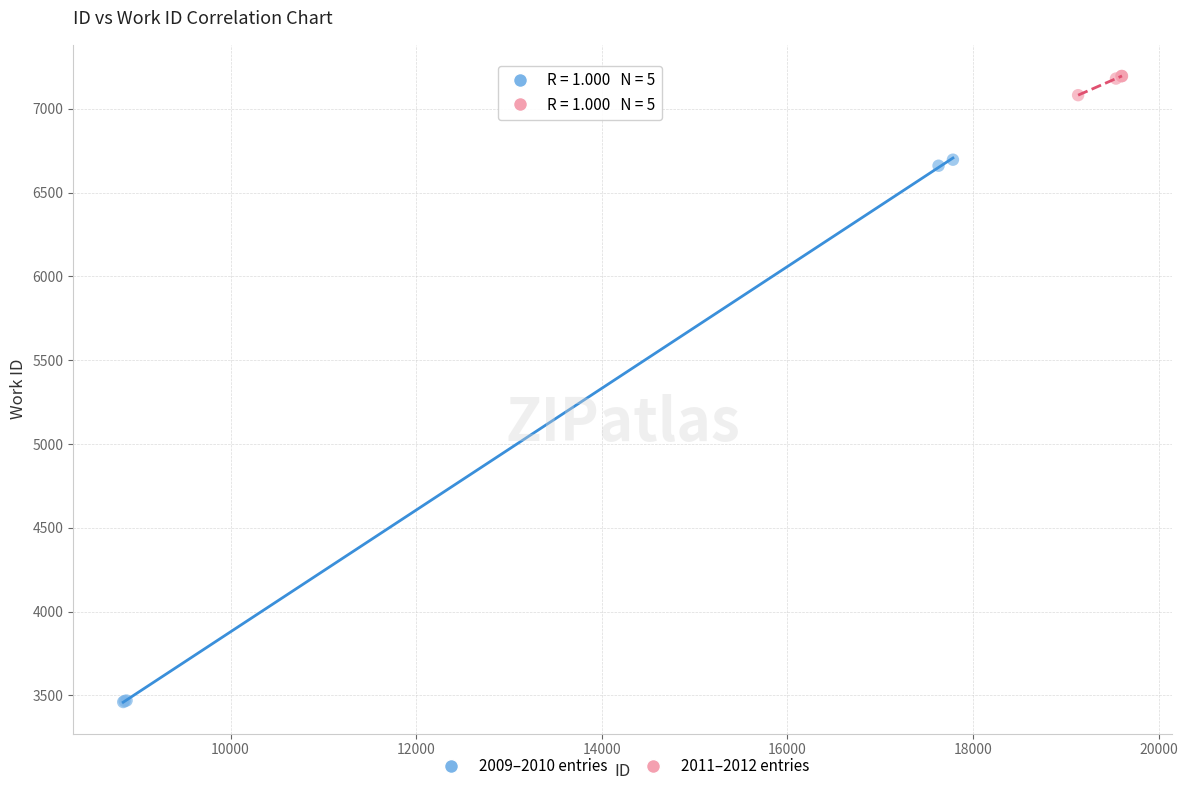

What are all the series names shown in the legend?

2009–2010 entries, 2011–2012 entries